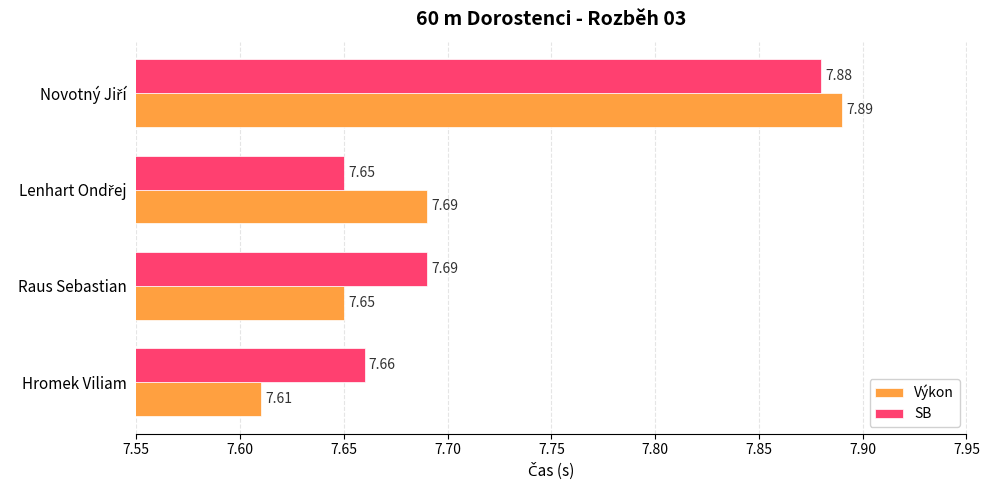

Which series has the largest total across all categories?

SB